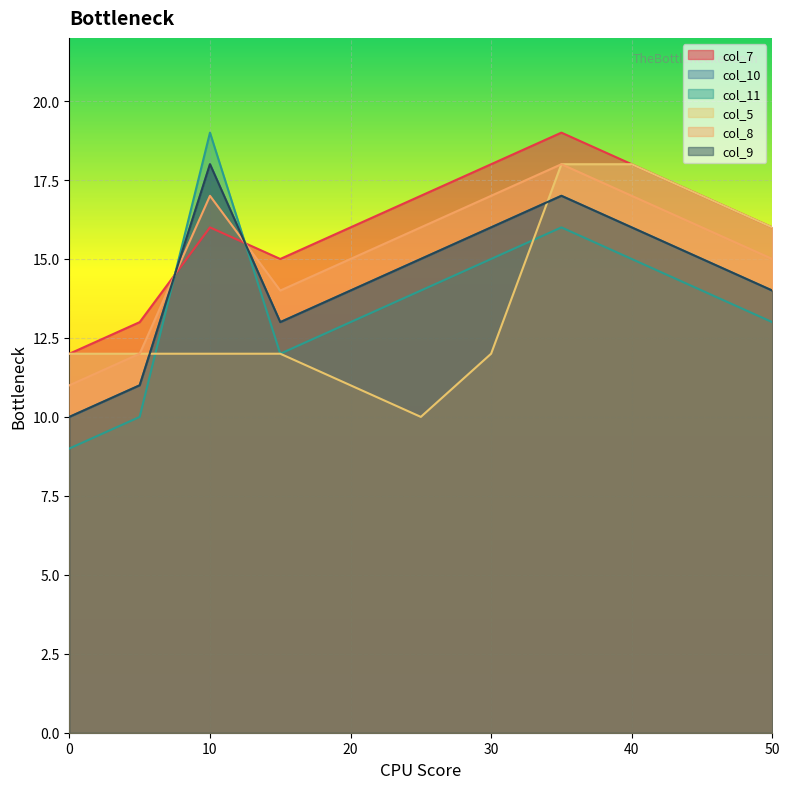

What is the sum of all col_10 values?

159